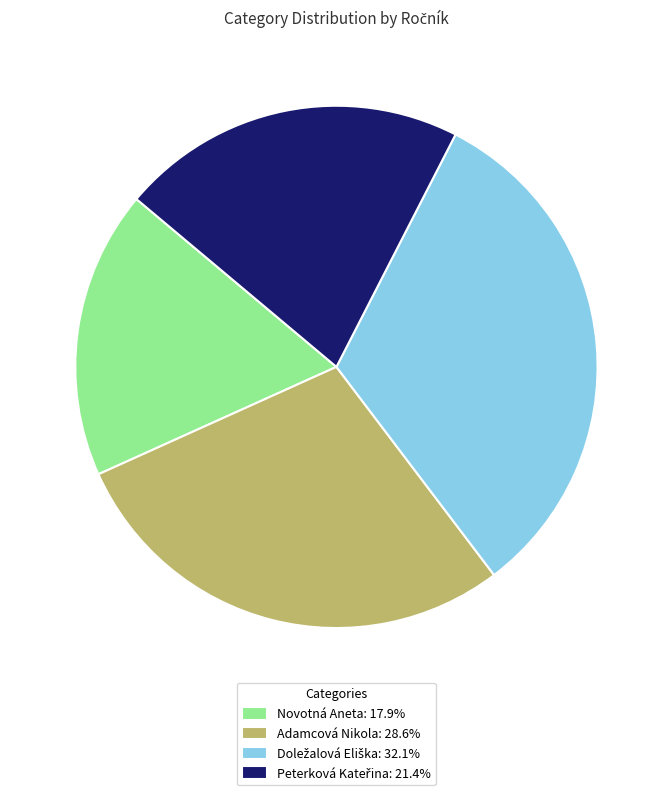

Is there a majority slice in this chart?

No